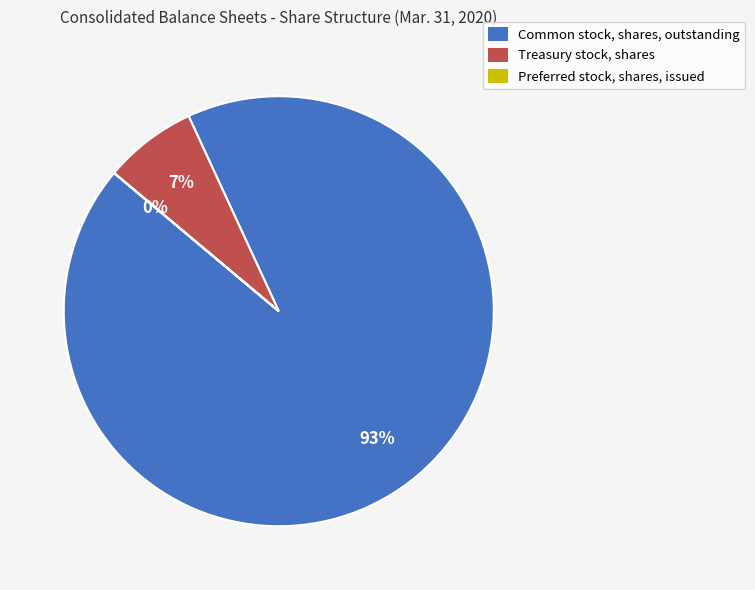

Which slice is the largest?

Common stock, shares, outstanding